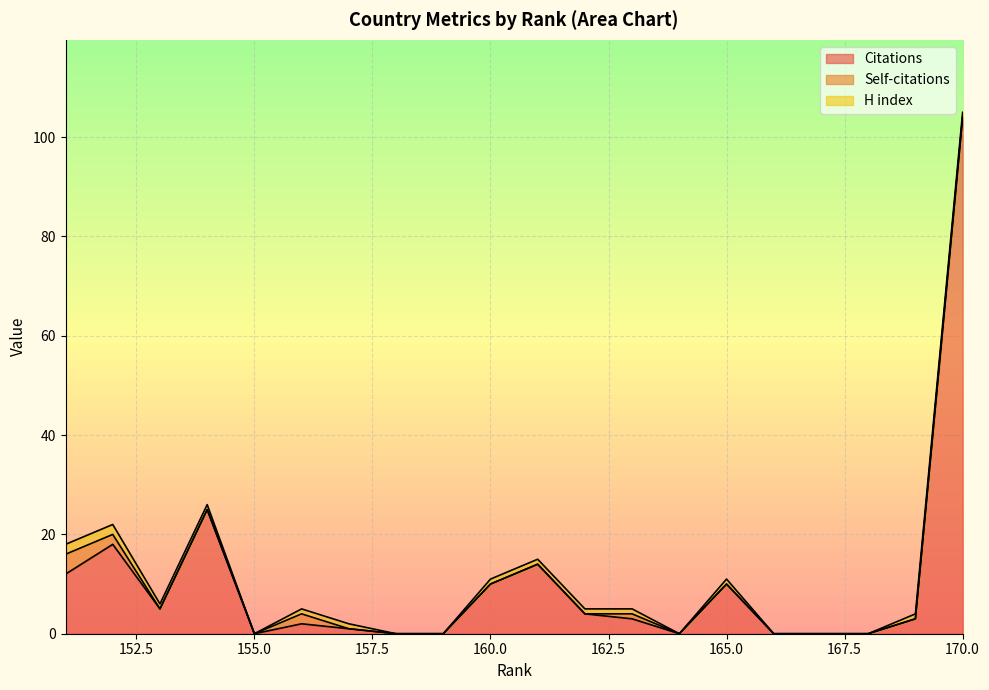

How many data points in Citations are less than 3?

9